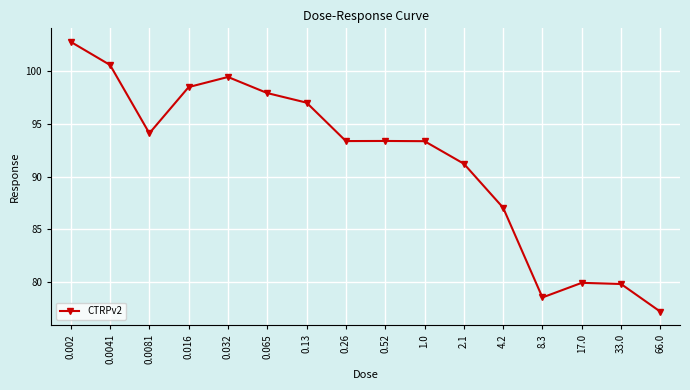

What is the average value?

91.5